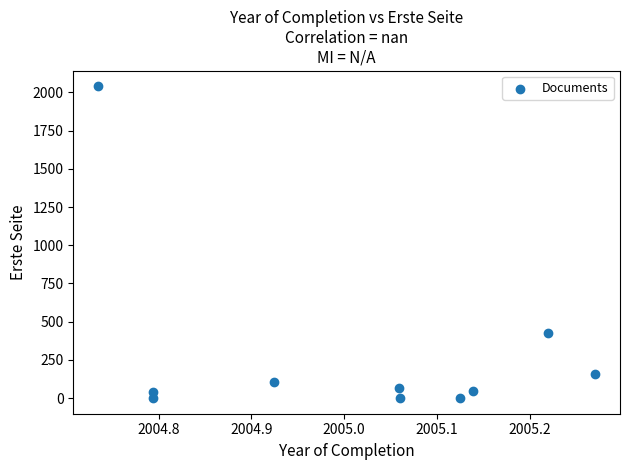

What is the average Y value?

288